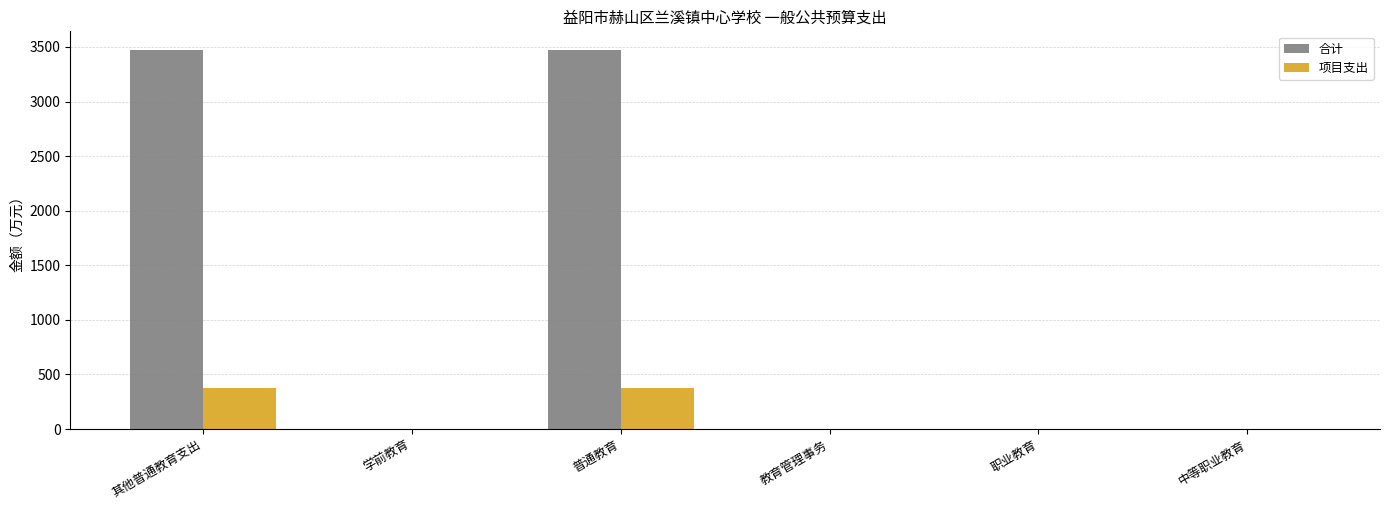

What is the sum of all 合计 values?

6939.1